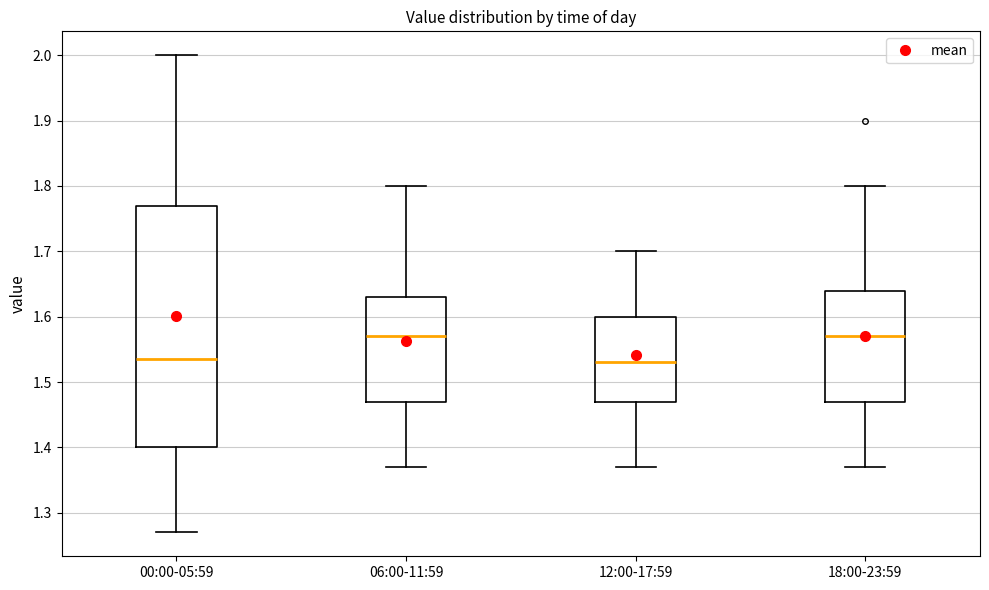

Reading left to right, transcribe this box plot: for each box, give where its median line is, the range the box spans, and where its two whiskers end, as read against the y-axis. The values are not printed on the chart, so give them approximately, as read against the axis.

00:00-05:59: median 1.54, box 1.40 to 1.77, whiskers 1.27 to 2.00
06:00-11:59: median 1.57, box 1.47 to 1.63, whiskers 1.37 to 1.80
12:00-17:59: median 1.53, box 1.47 to 1.60, whiskers 1.37 to 1.70
18:00-23:59: median 1.57, box 1.47 to 1.64, whiskers 1.37 to 1.80